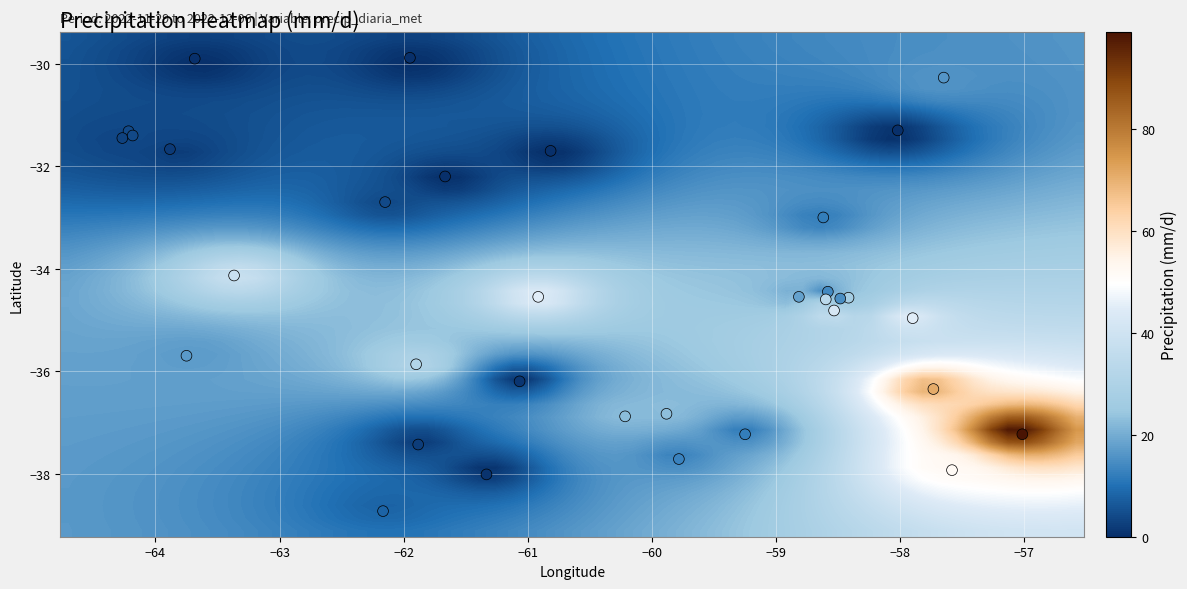

What Y value in the scatter plot is closest to -34?

-34.1